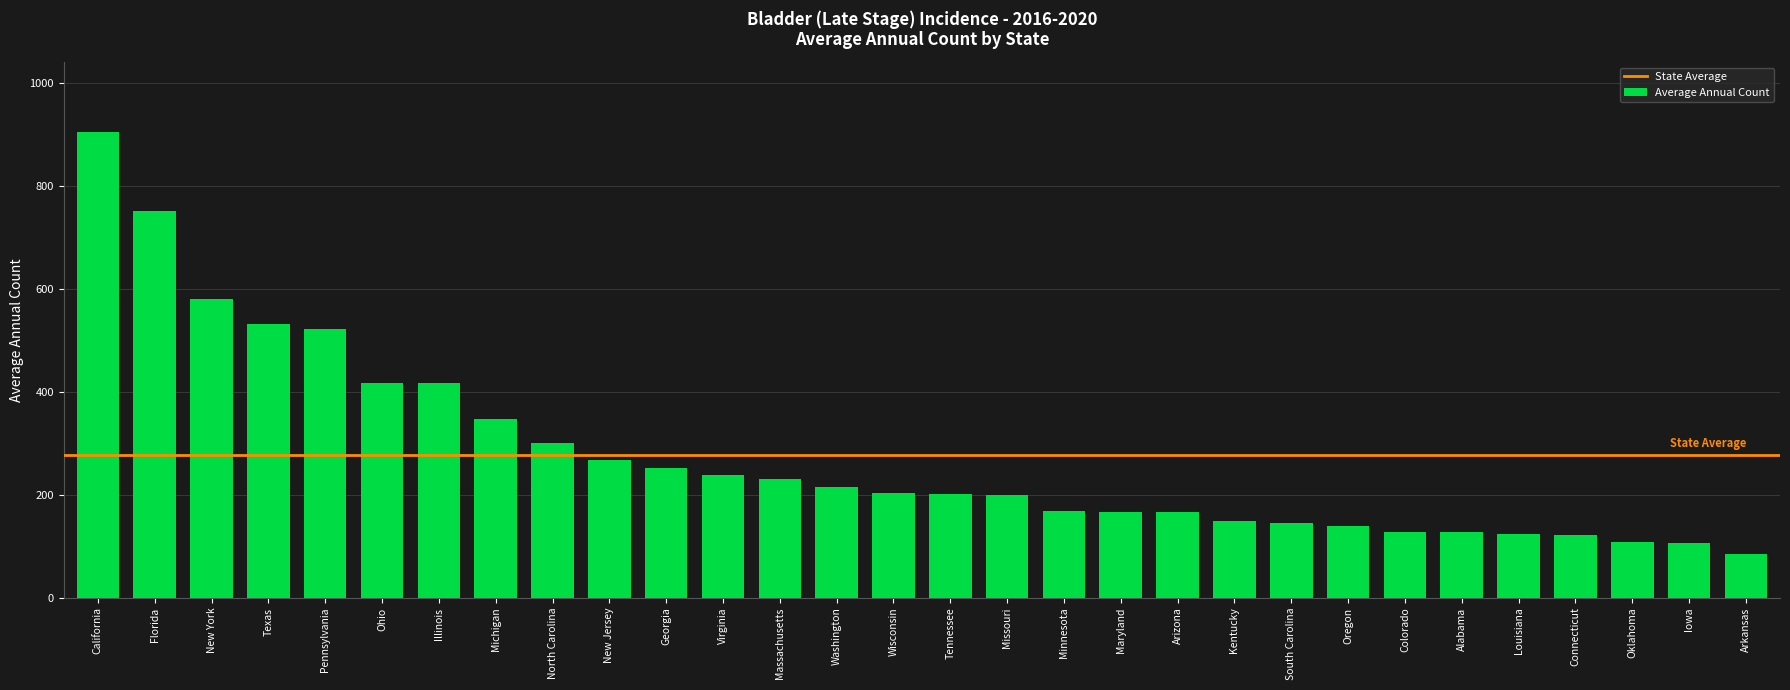

What position from the right is Virginia?

19